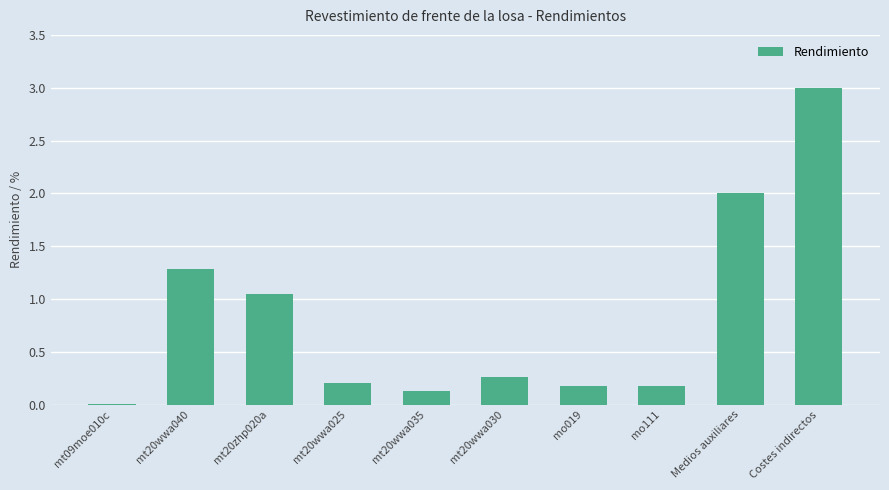

Count the number of categories in the chart.

10